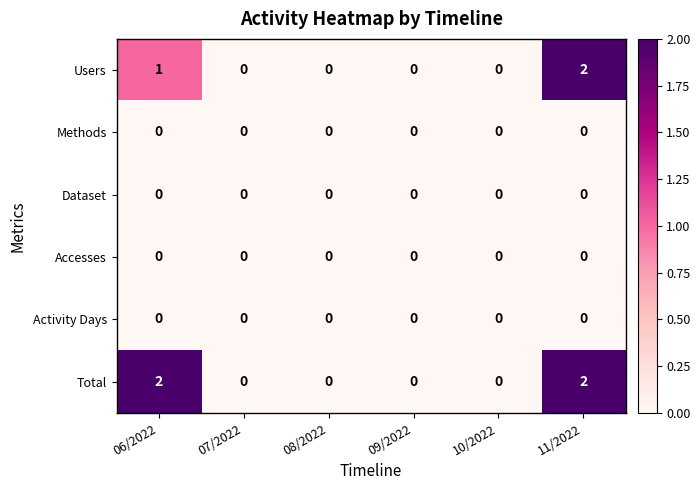

Which category has the highest value in the Users series?

11/2022